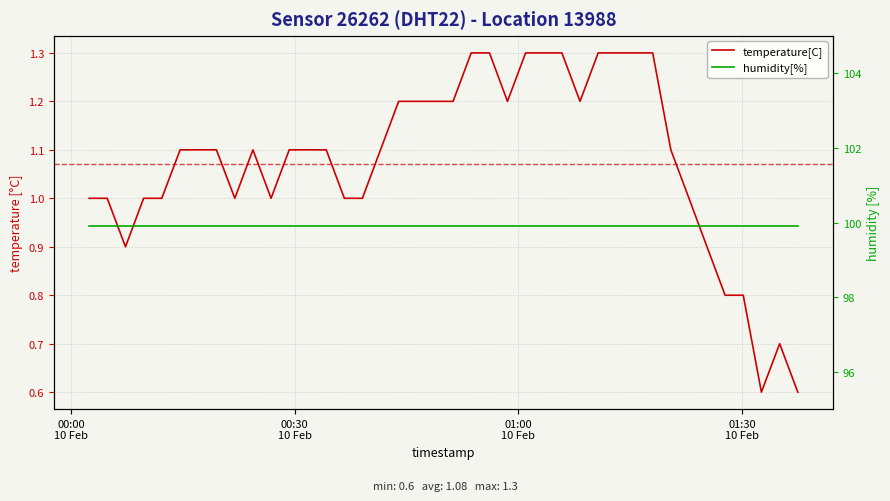

Which category has the lowest value in the humidity[%] series?

00:00
10 Feb